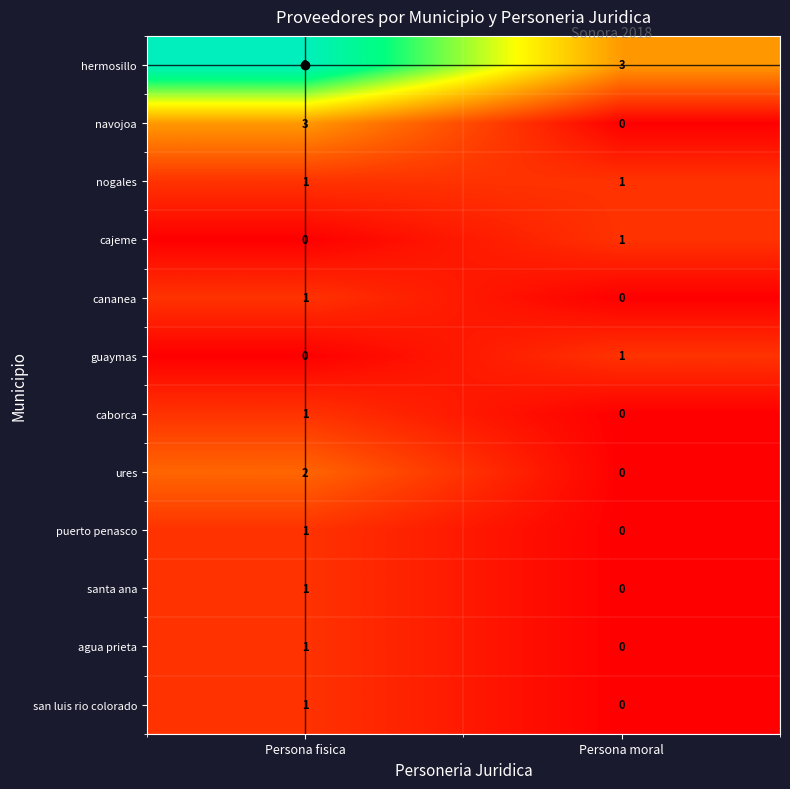

Which series has the widest spread of values?

hermosillo